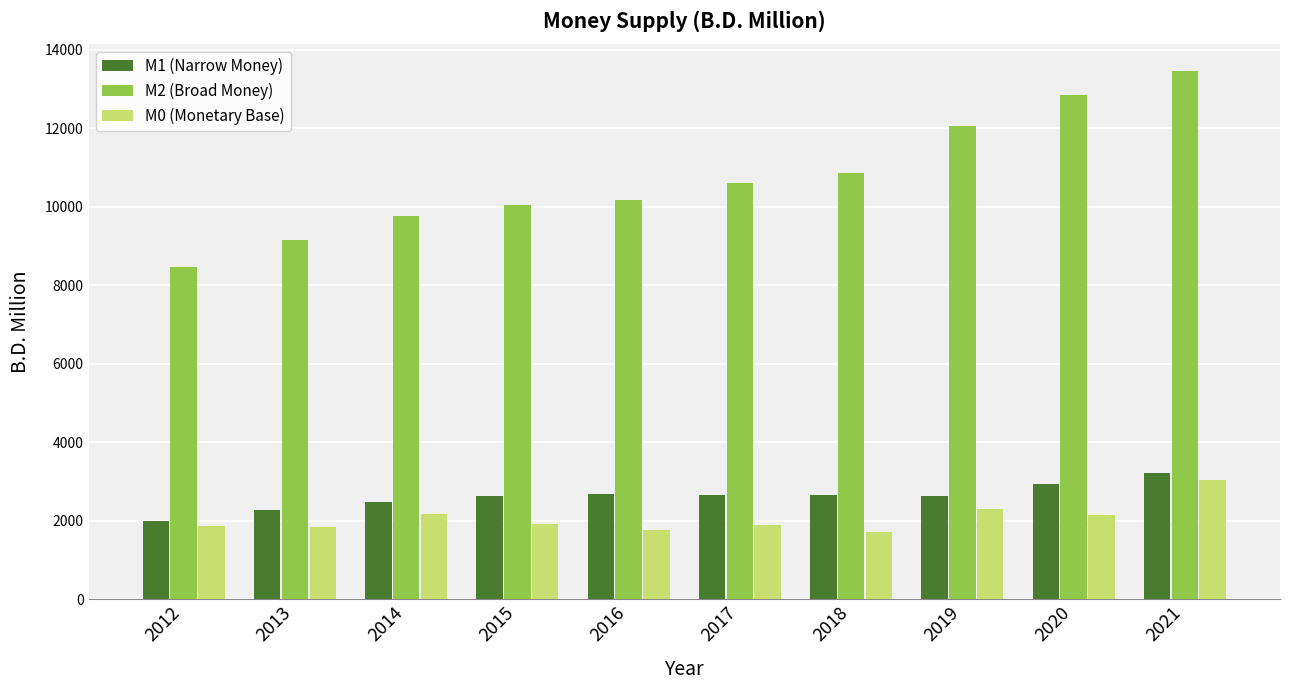

Which category has the highest value in the M0 (Monetary Base) series?

2021